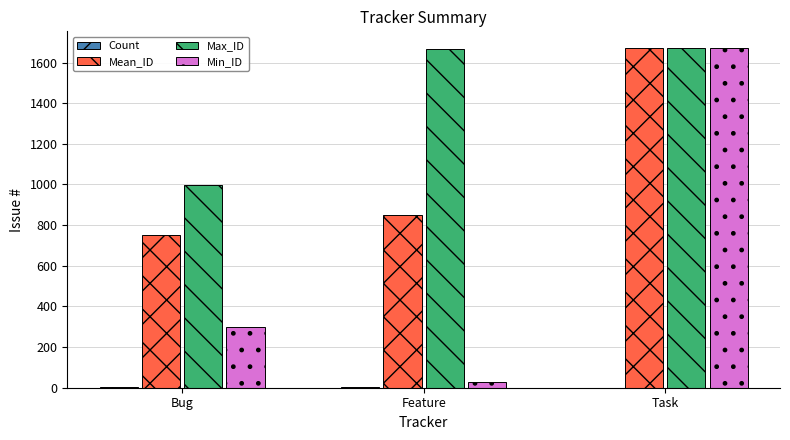

What is the maximum value for Mean_ID?

1670.0